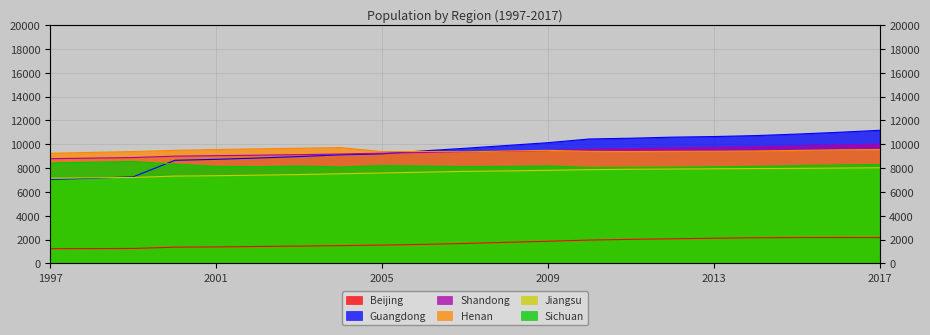

What is the total value across all series at 2006?

45569